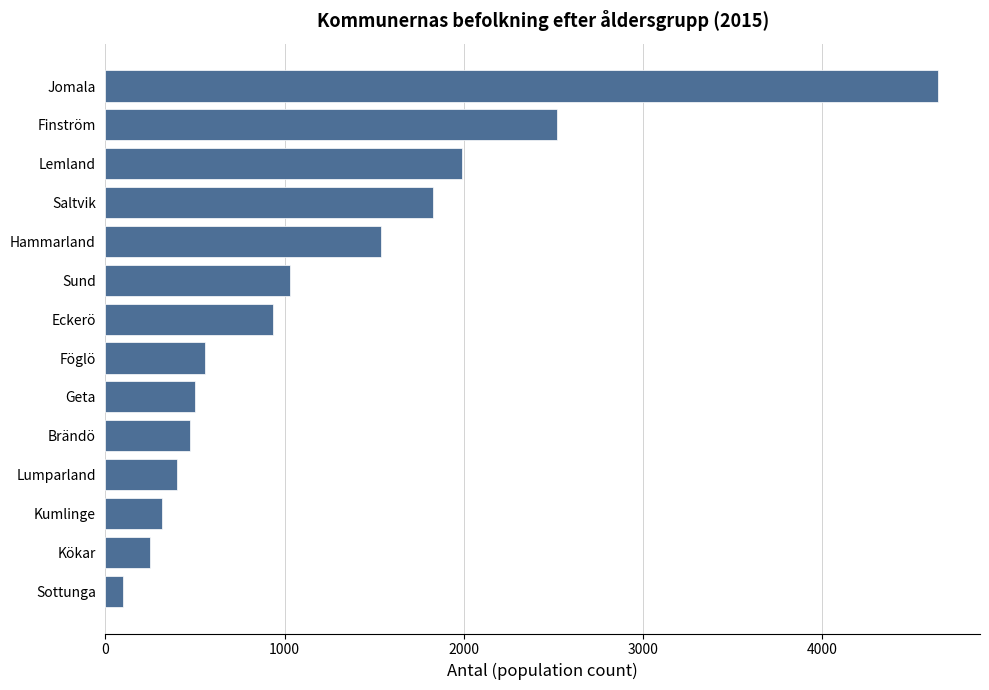

Reading top to bottom, extract all data points from this chart.

Jomala=4648	Finström=2522	Lemland=1991	Saltvik=1829	Hammarland=1537	Sund=1031	Eckerö=935	Föglö=554	Geta=500	Brändö=470	Lumparland=398	Kumlinge=317	Kökar=250	Sottunga=99